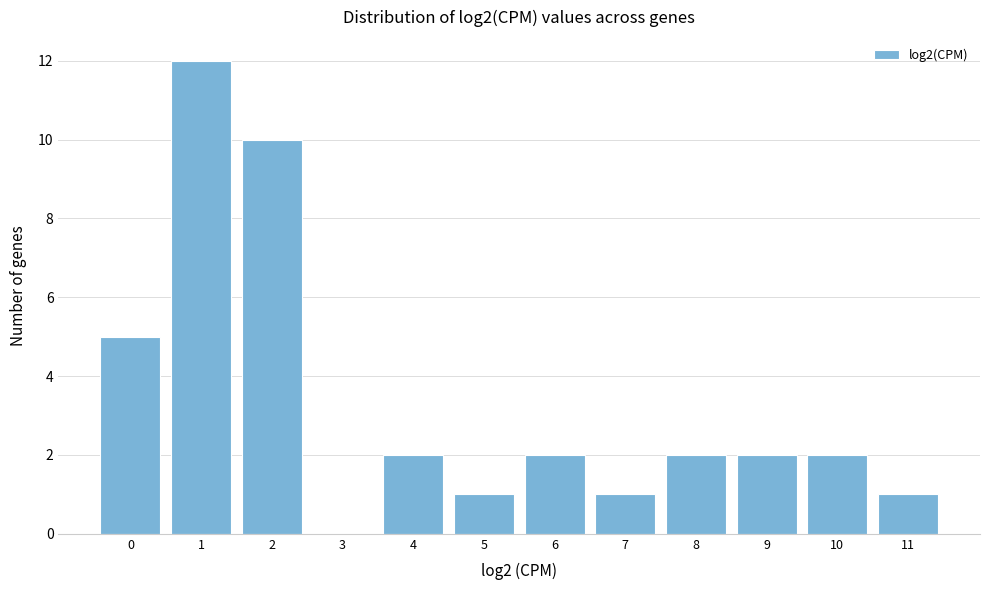

Reading left to right, what are all the values shown in this chart?

0=5	1=12	2=10	3=0	4=2	5=1	6=2	7=1	8=2	9=2	10=2	11=1